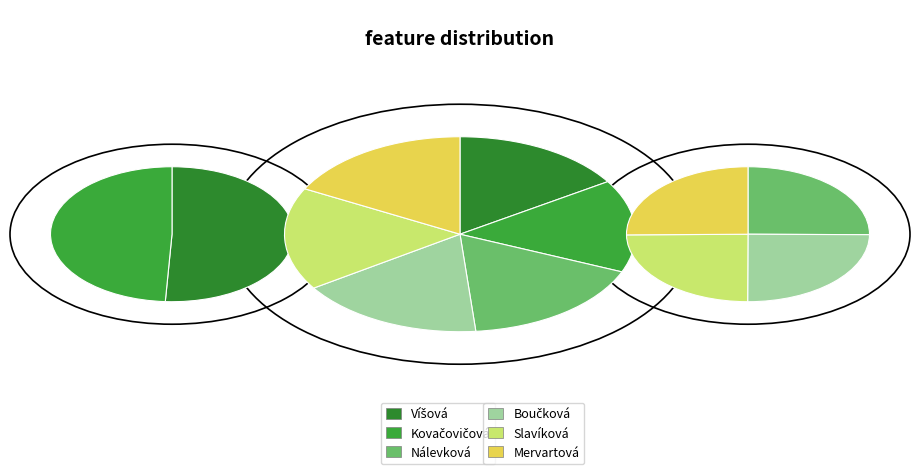

To the nearest percent, what is the difference between the Mervartová and Kovačovičová slice percentages?

2%